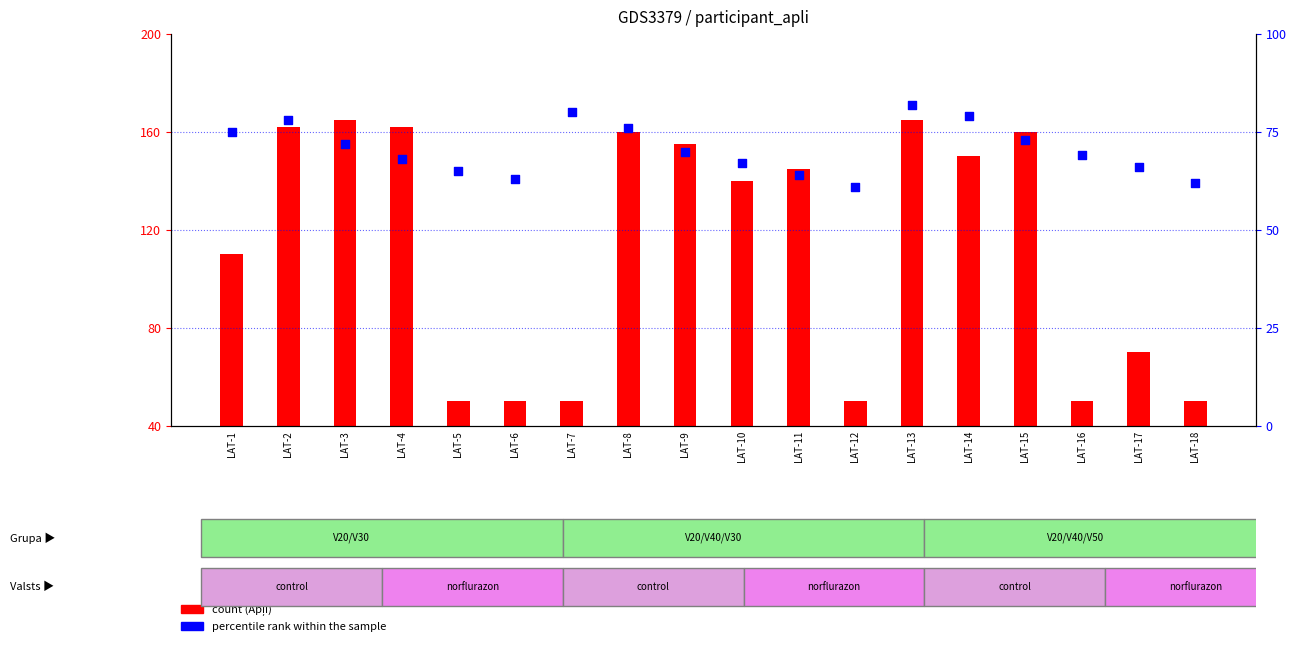

What is the total value across all series at LAT-2?

240